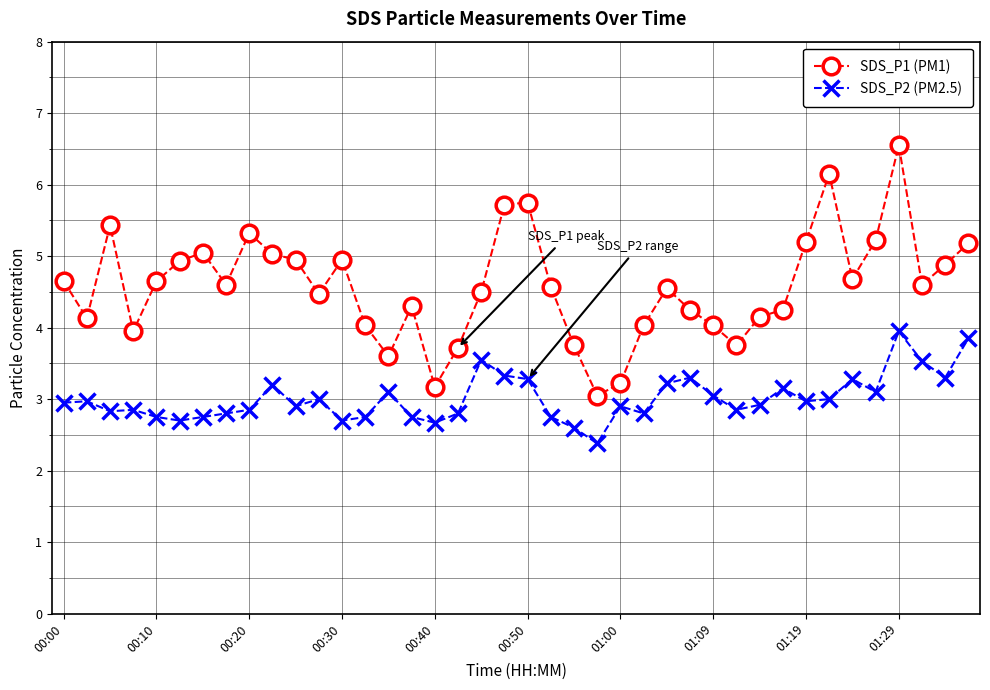

Which series has the widest spread of values?

SDS_P1 (PM1)